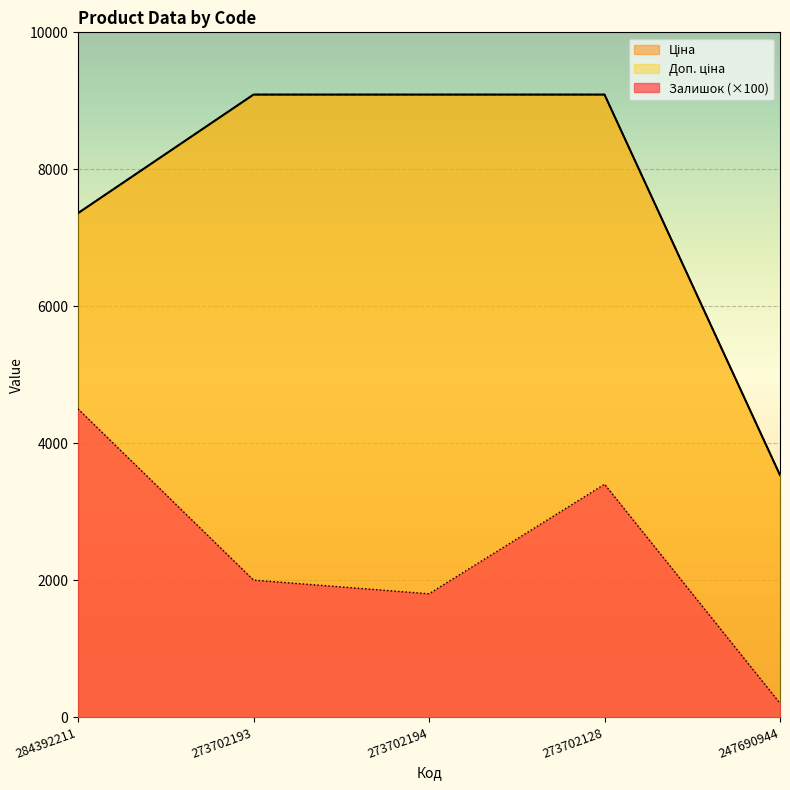

Which series has the largest range (max minus min)?

Ціна